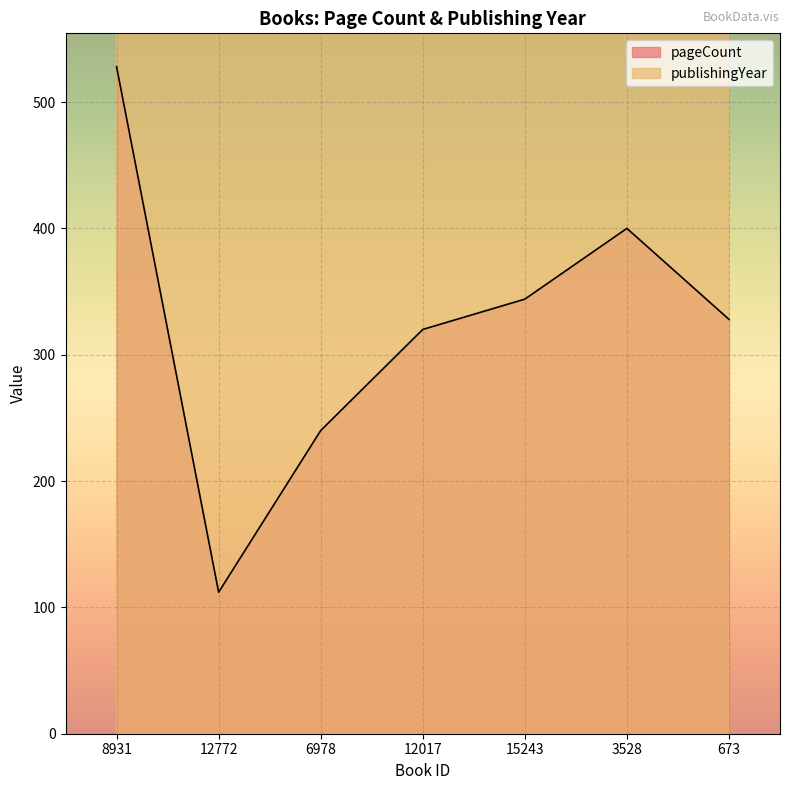

Where is pageCount nearest to the value 320?

12017